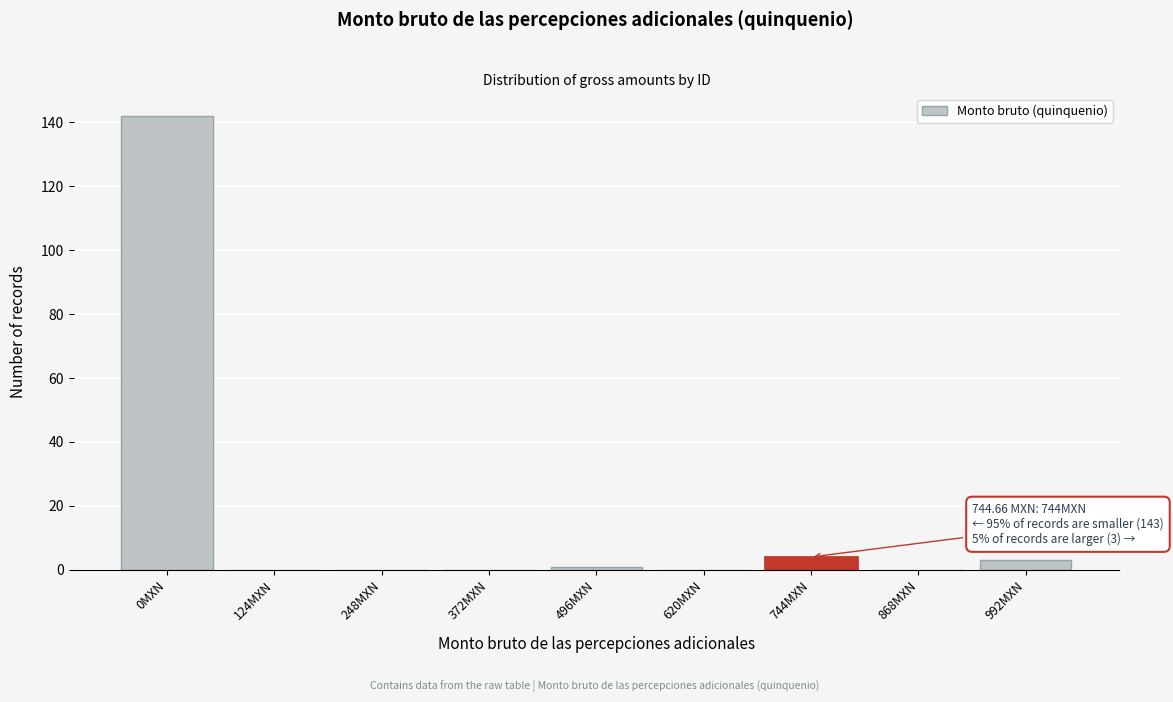

Reading left to right, list all the values displayed in this chart.

0MXN=142	124MXN=0	248MXN=0	372MXN=0	496MXN=1	620MXN=0	744MXN=4	868MXN=0	992MXN=3